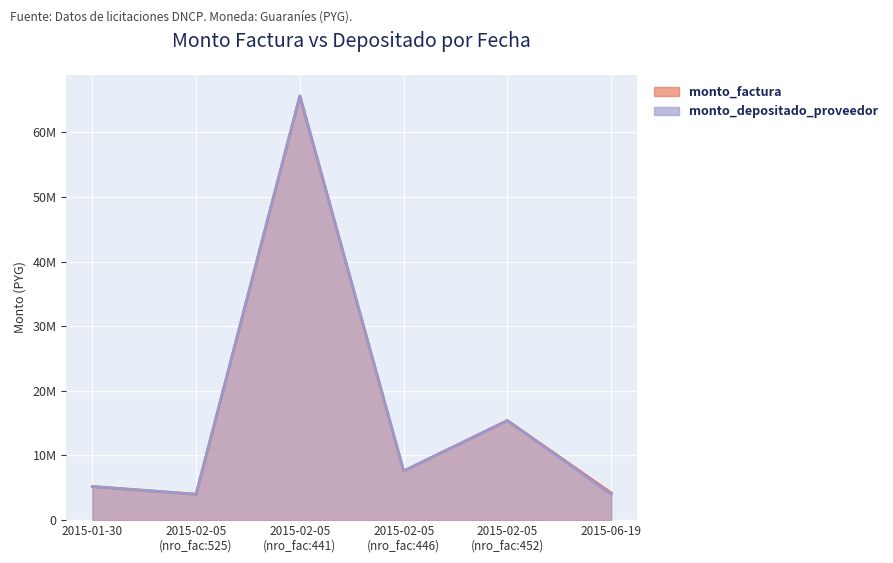

True or false: monto_depositado_proveedor has a value of 3994124 at 2015-06-19.

True